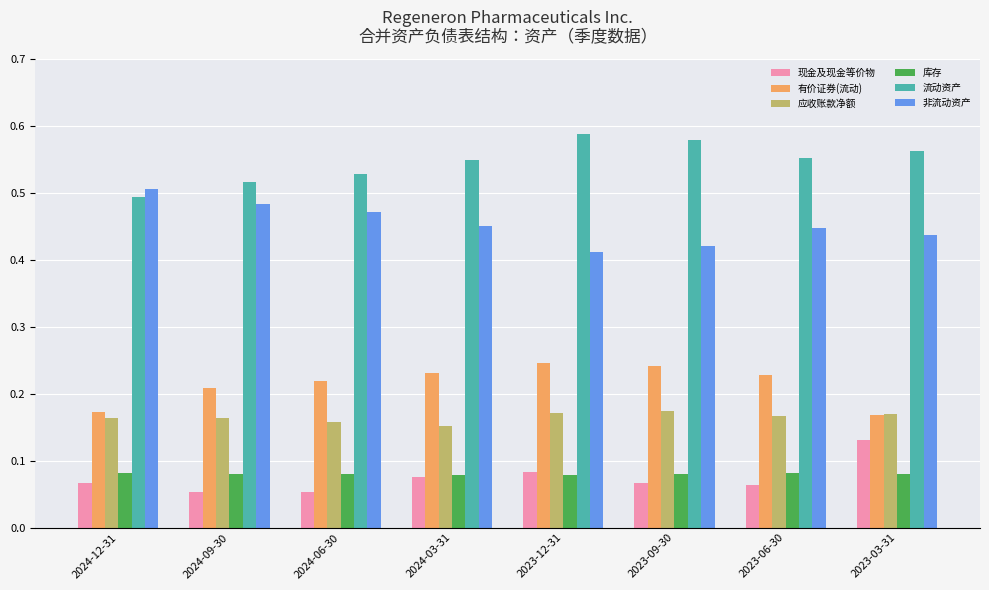

What is the total value across all series at 2024-06-30?

1.5